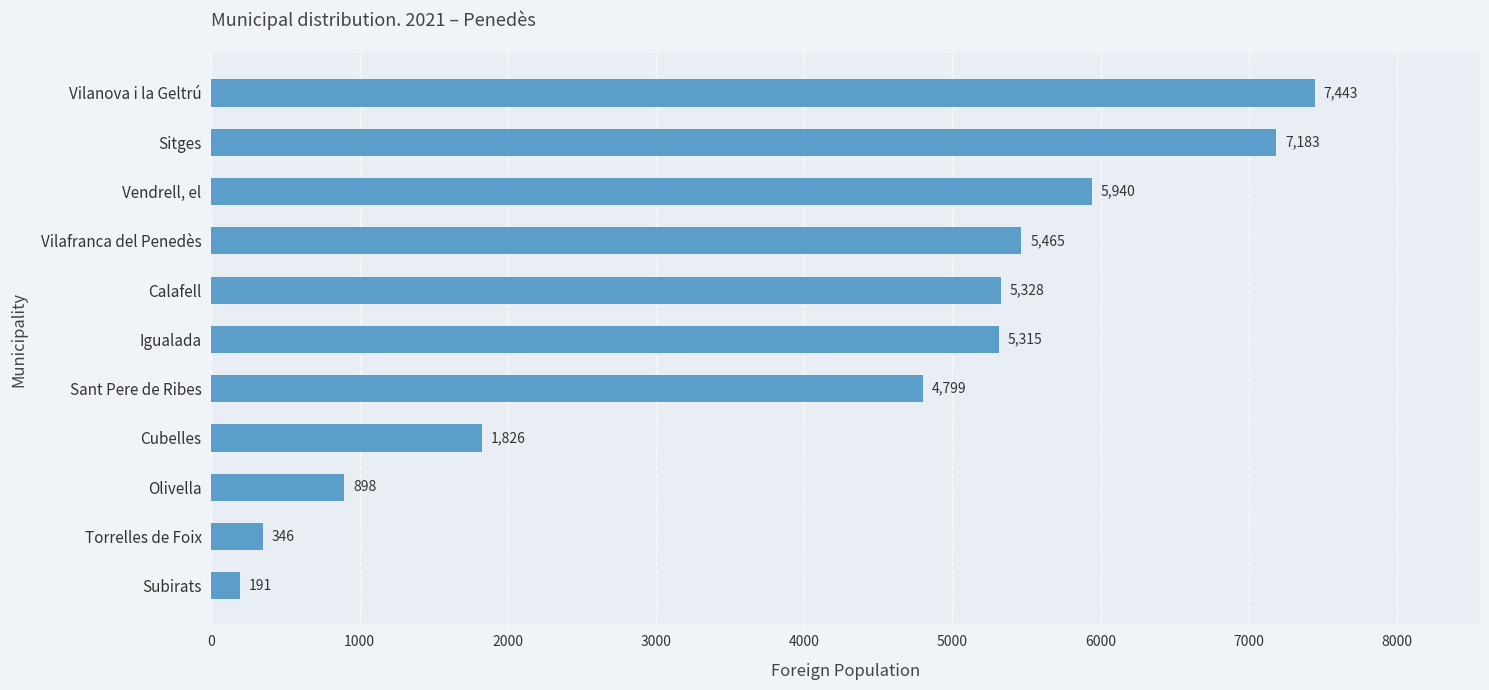

What is the difference between the maximum and minimum values?

7252